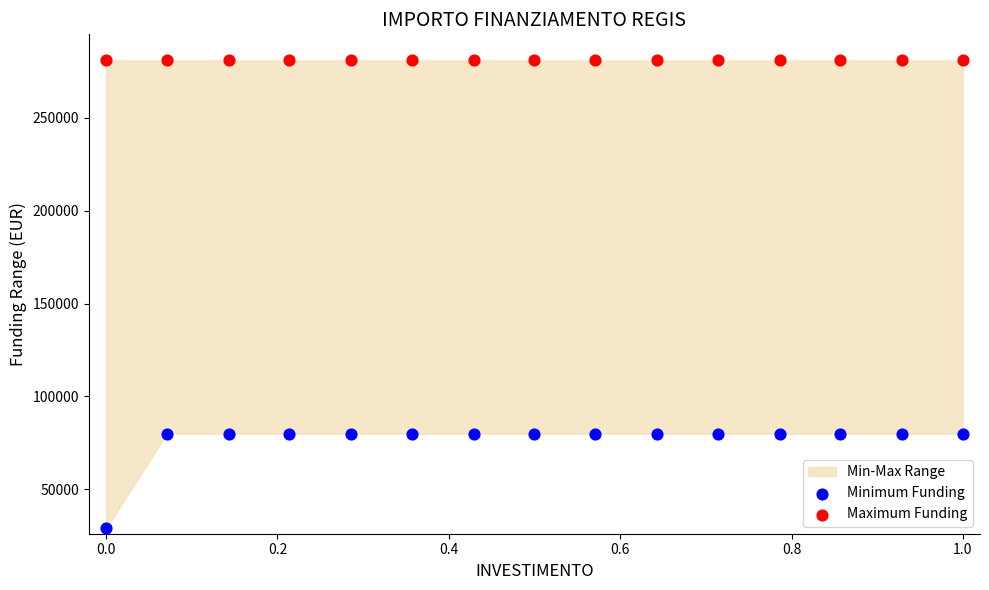

Which series contains the highest Y value?

Maximum Funding